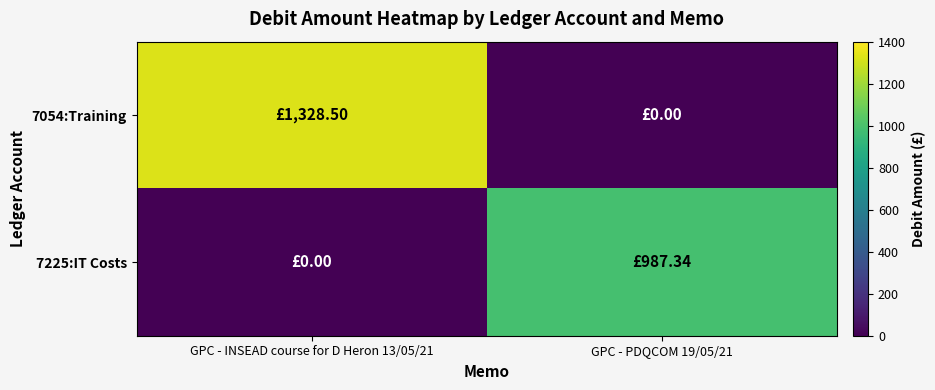

Reading right to left, extract all data points from this chart.

7054:Training: GPC - PDQCOM 19/05/21=0.0	GPC - INSEAD course for D Heron 13/05/21=1328.5
7225:IT Costs: GPC - PDQCOM 19/05/21=987.3	GPC - INSEAD course for D Heron 13/05/21=0.0